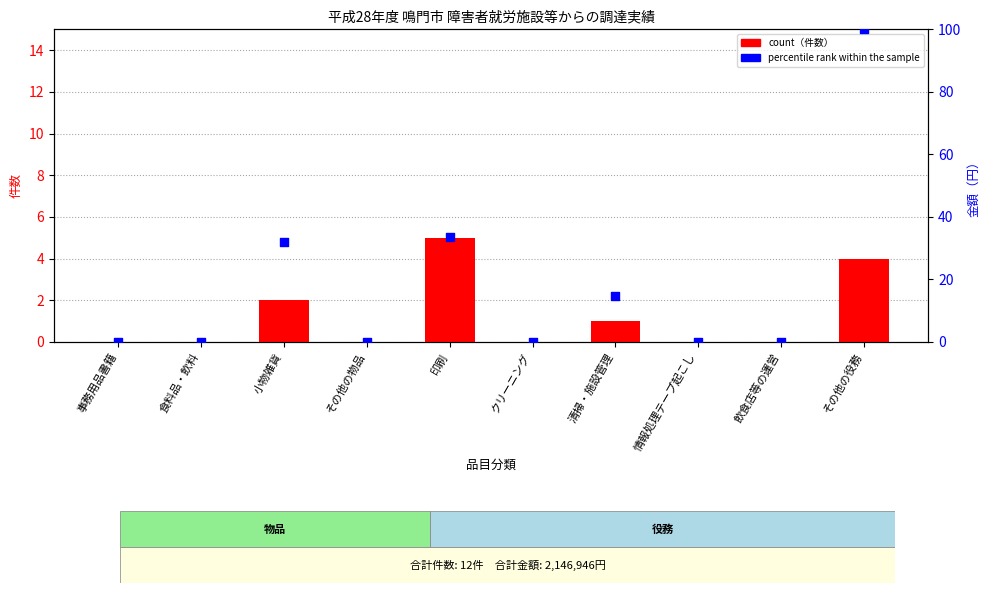

At how many categories does at least one series exceed 73?

1